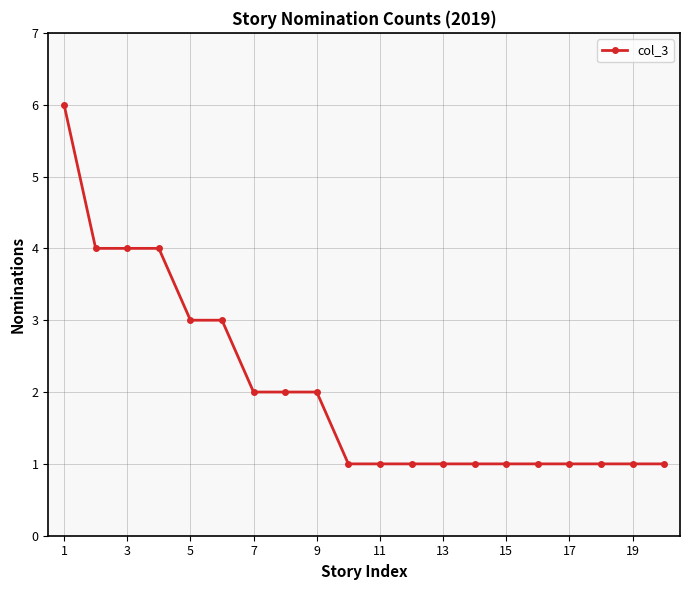

How many lines are shown in the chart?

1